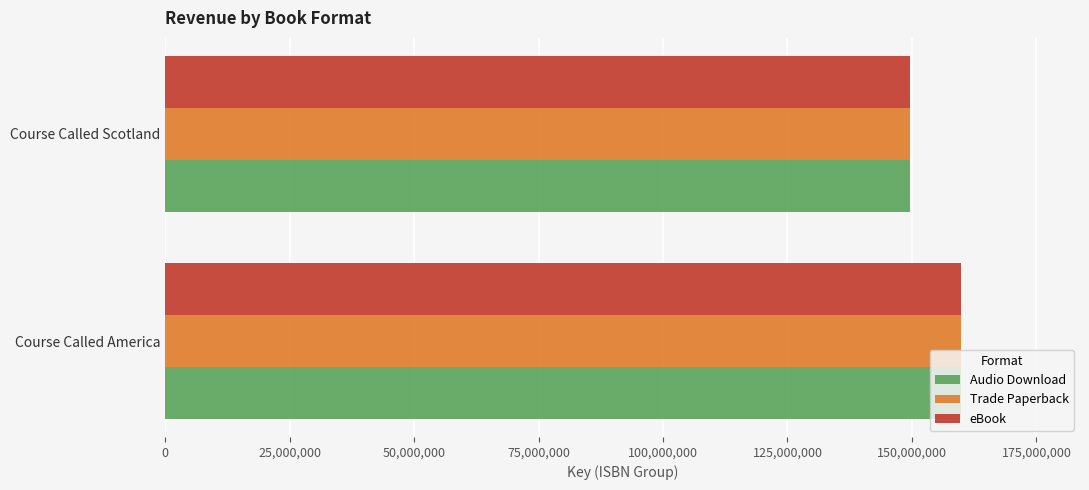

What is the total value across all series at Course Called Scotland?

448941123